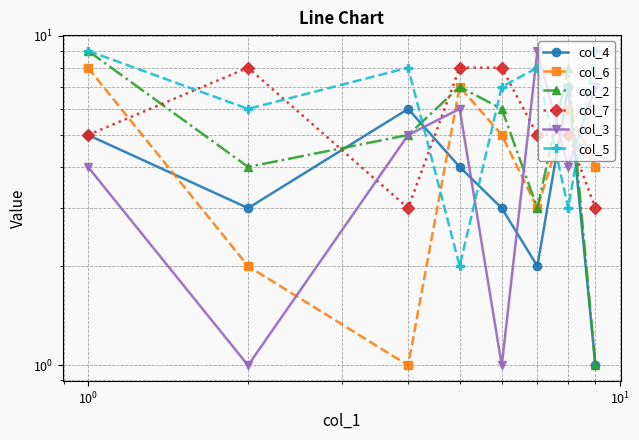

How many times do col_4 and col_3 cross each other?

5